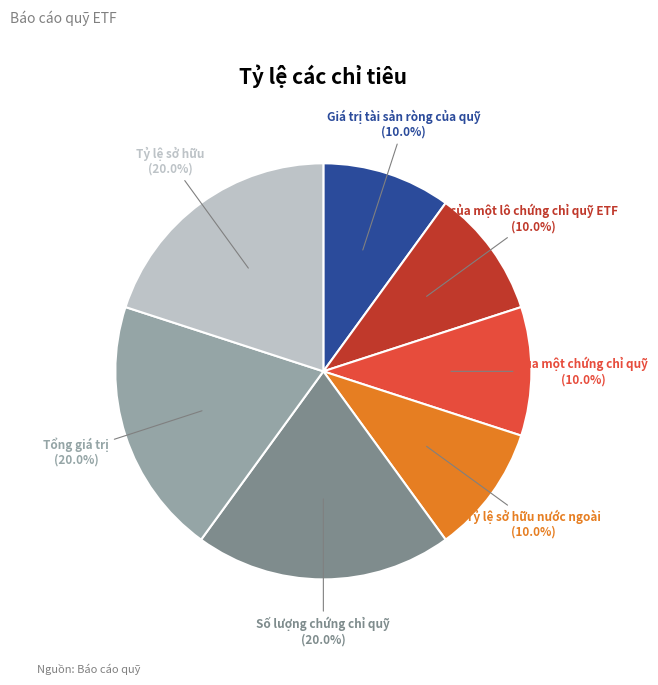

How many slices are in this pie chart?

7